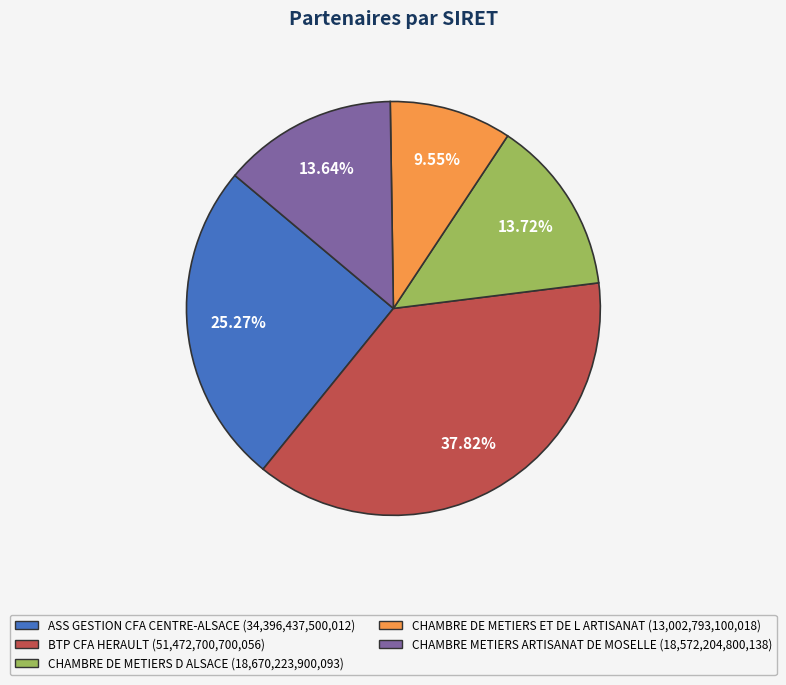

Is there any slice that represents more than half of the pie?

No